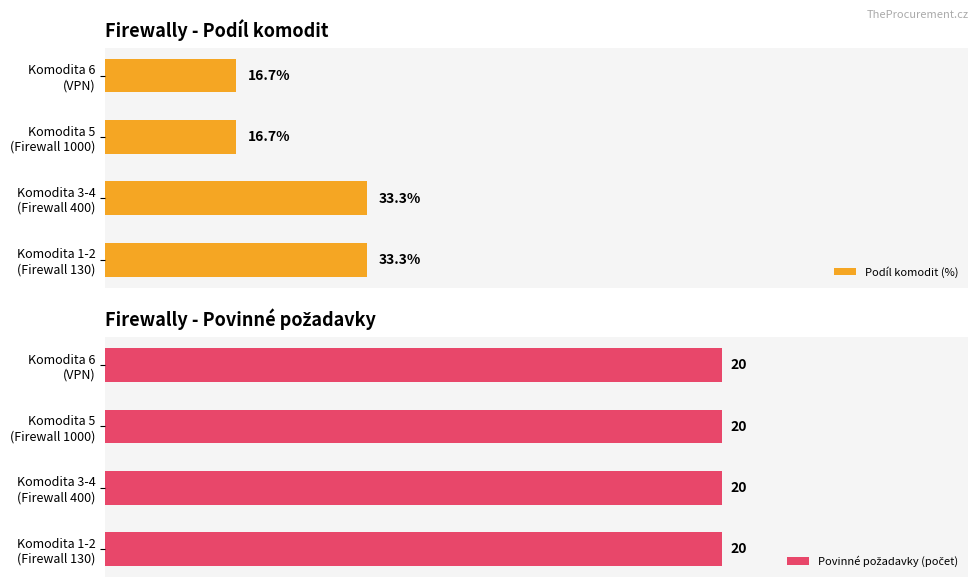

List the series in order of their overall mean, lowest first.

Povinné požadavky (počet), Podíl komodit (%)